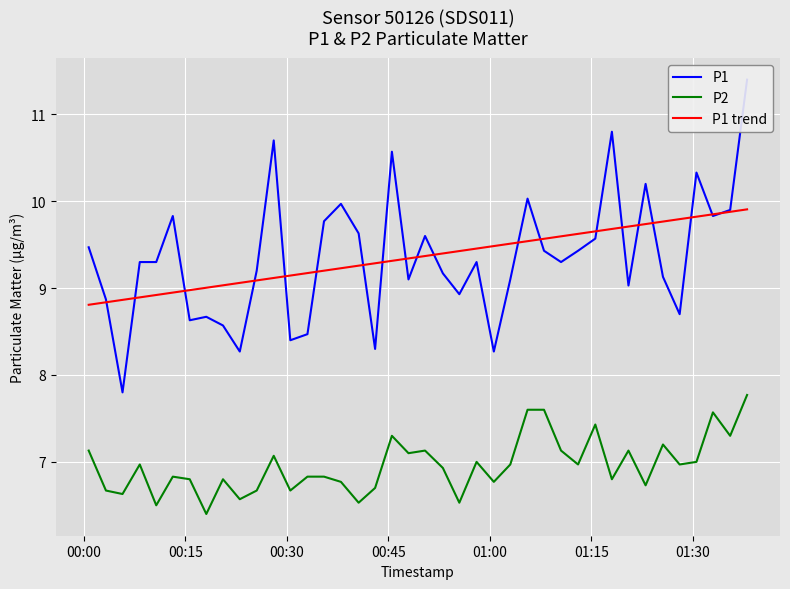

True or false: P1 trend and P2 intersect in this chart.

False